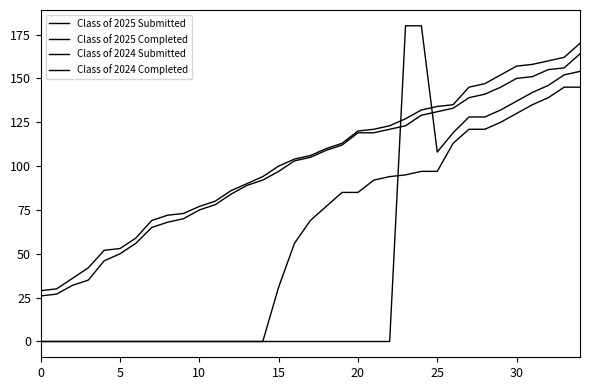

Does the chart display data point markers on the line(s)?

No